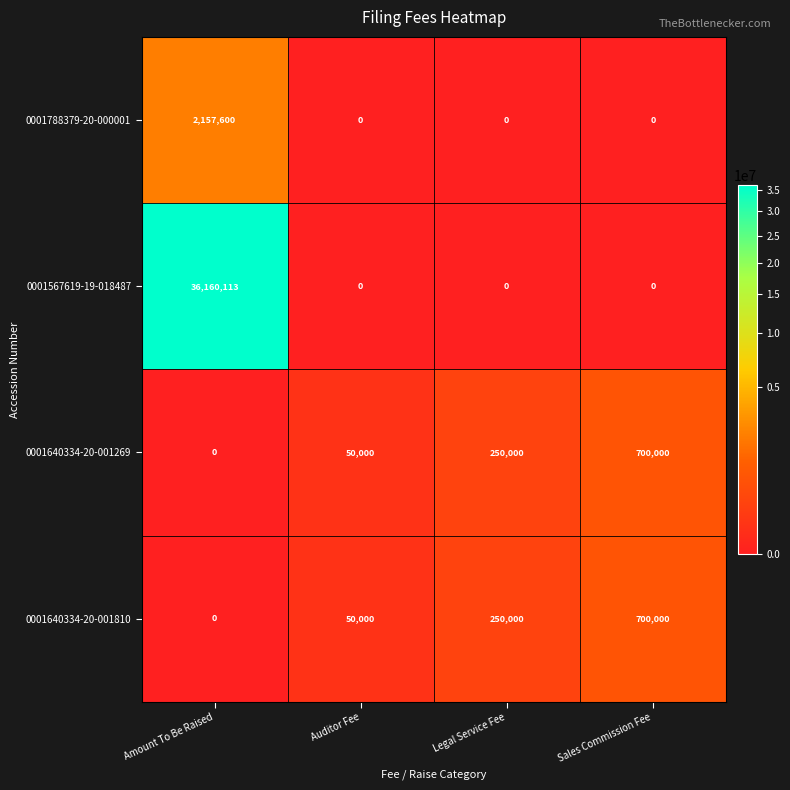

Is it true that 0001640334-20-001810 equals 266446 at Sales Commission Fee?

False